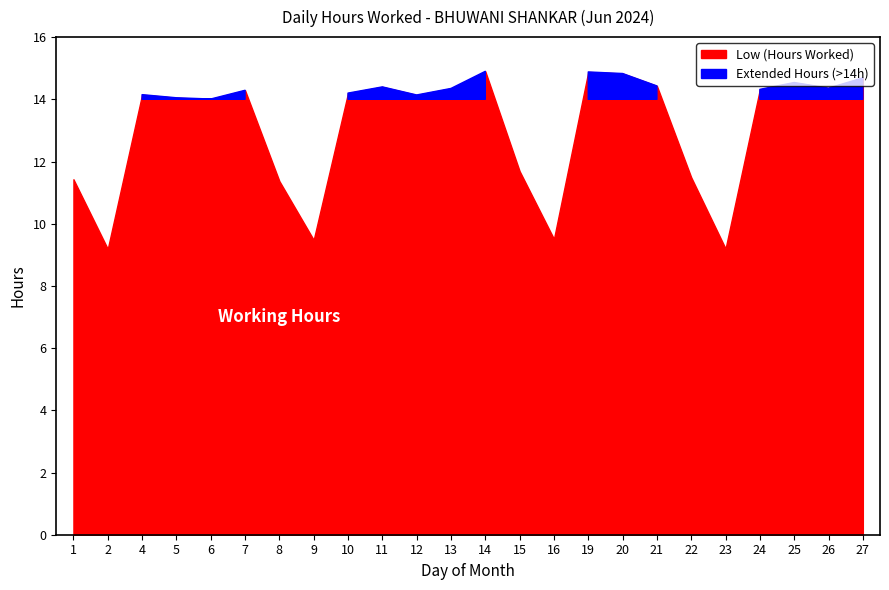

True or false: Low (Hours Worked) and Break Total intersect in this chart.

False